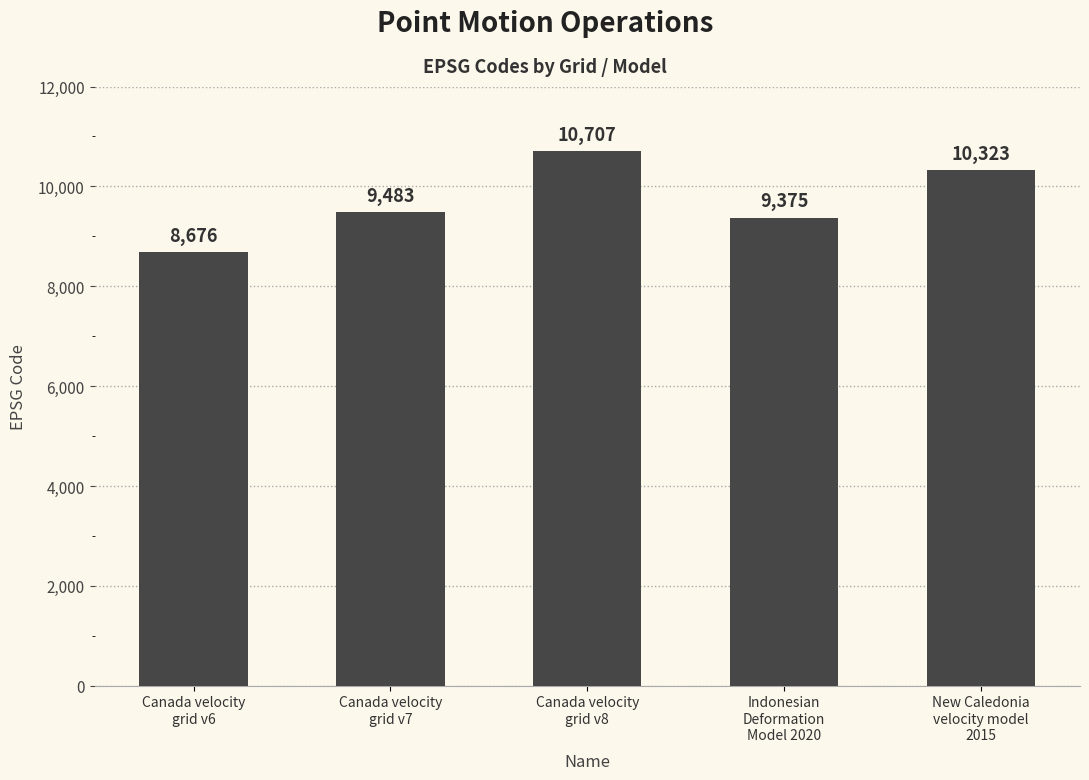

What position from the right is Canada velocity
grid v8?

3